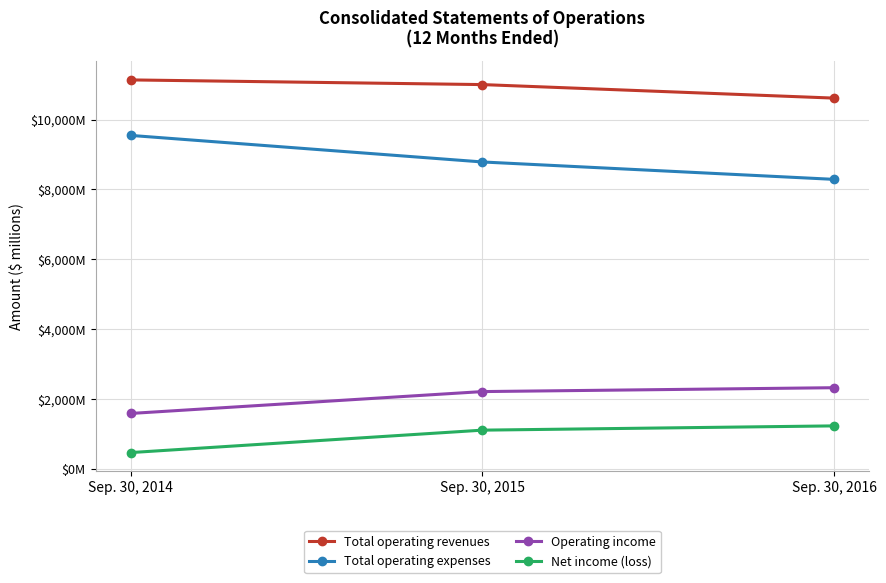

Does the chart have visible grid lines?

Yes